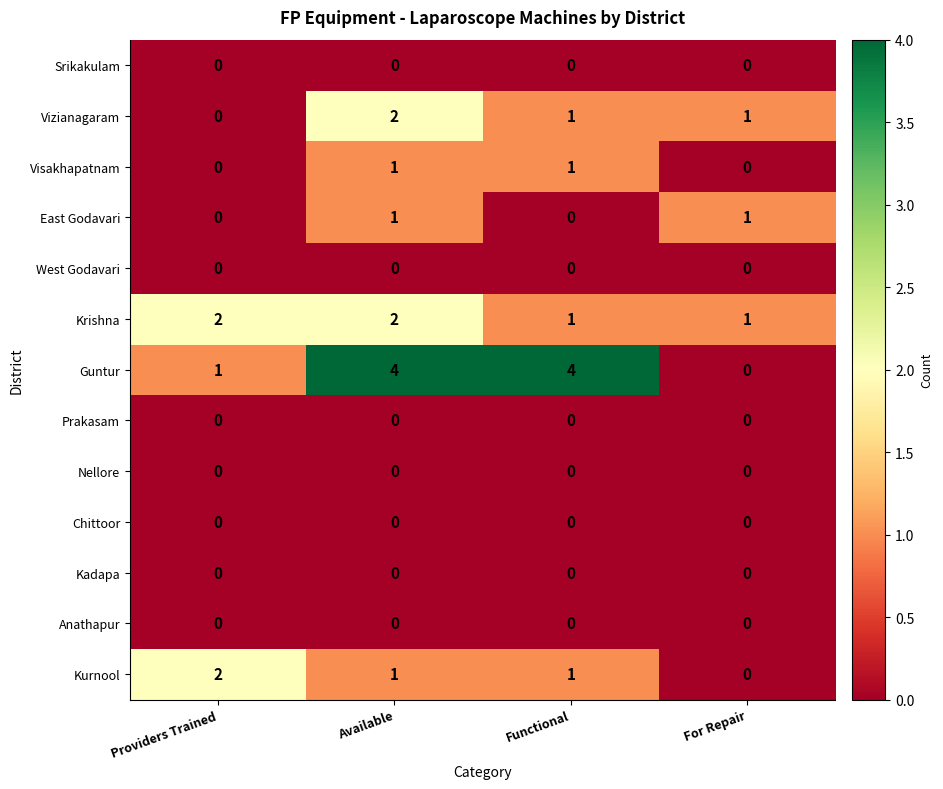

What is the spread (max minus min) of values at Available?

4